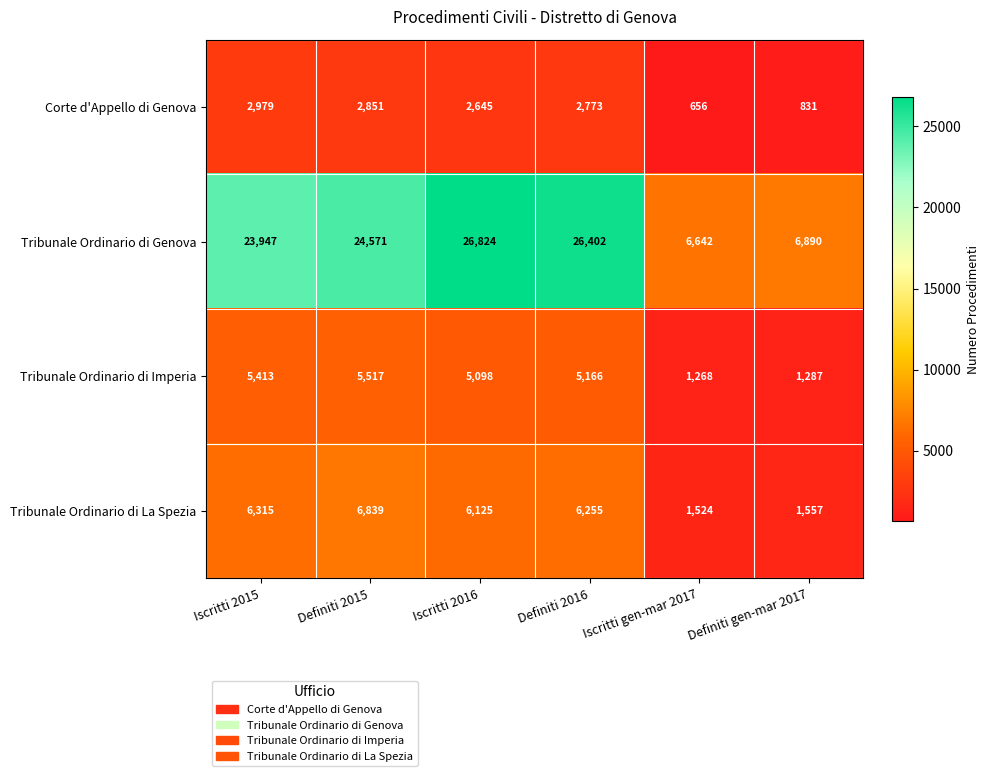

Rank the series by their maximum value, from lowest to highest.

Corte d'Appello di Genova, Tribunale Ordinario di Imperia, Tribunale Ordinario di La Spezia, Tribunale Ordinario di Genova